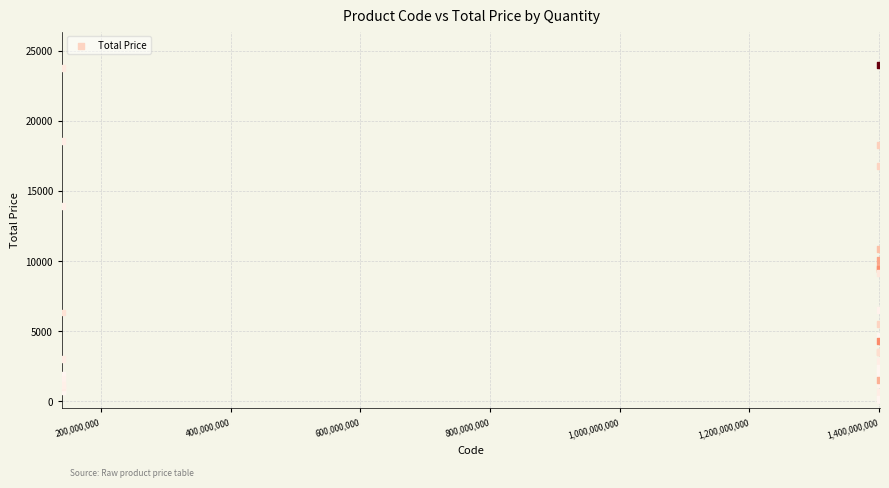

What Y value in the scatter plot is closest to 12025?

10875.0